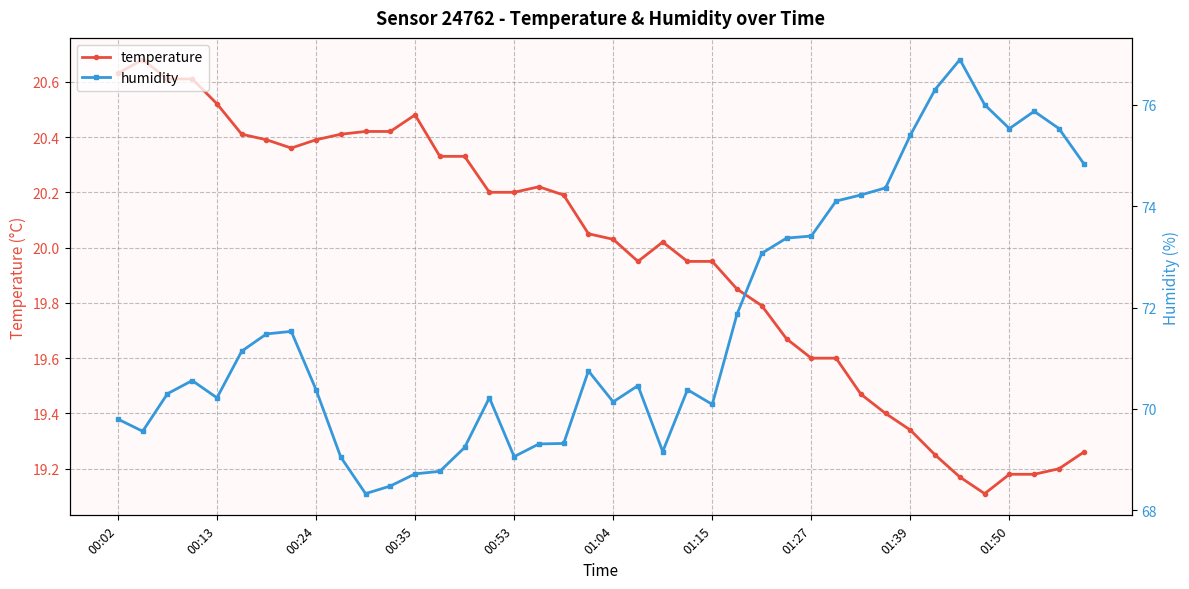

Between 16 and 21, which is larger?

16